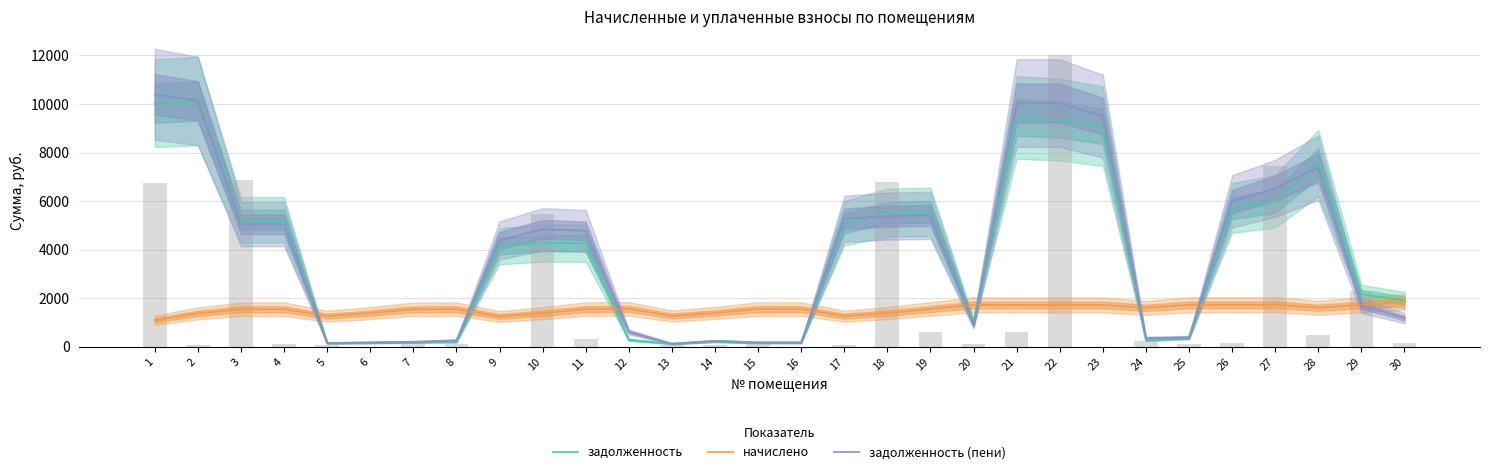

Is it true that задолженность (пени) equals 5961.4 at 22?

False